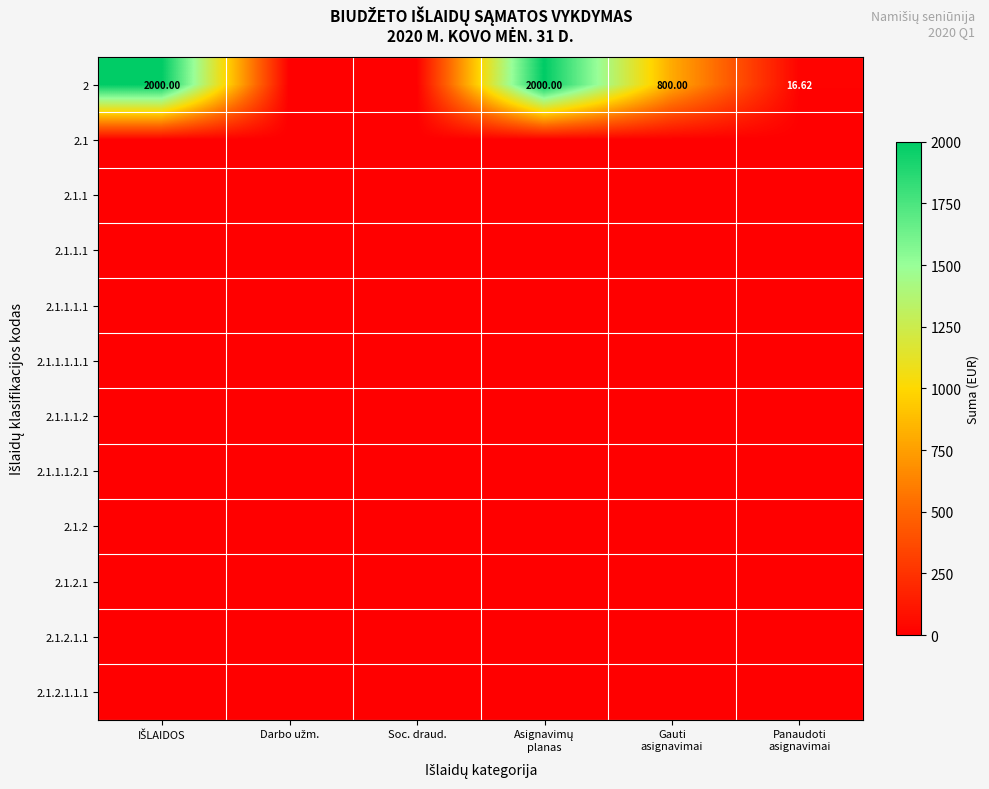

Which series has the largest total across all categories?

2